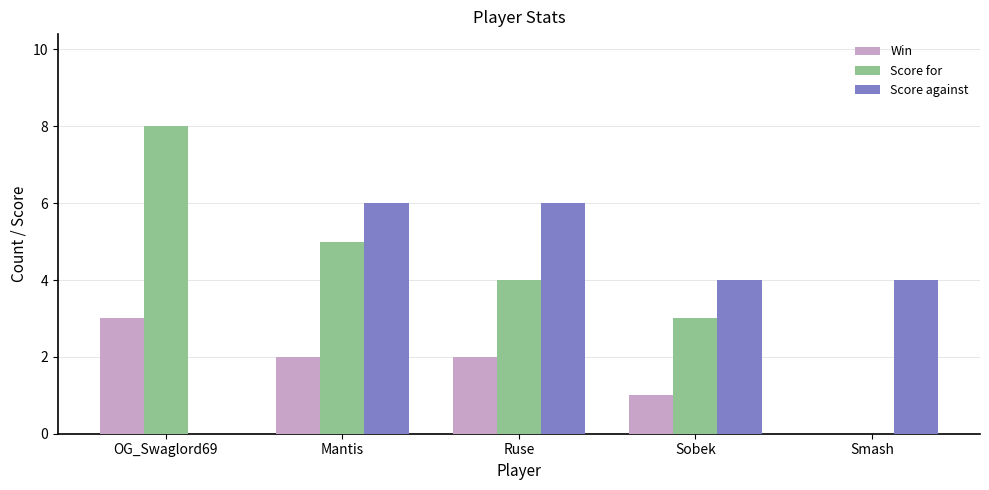

At which category does the chart reach its peak across all series?

OG_Swaglord69